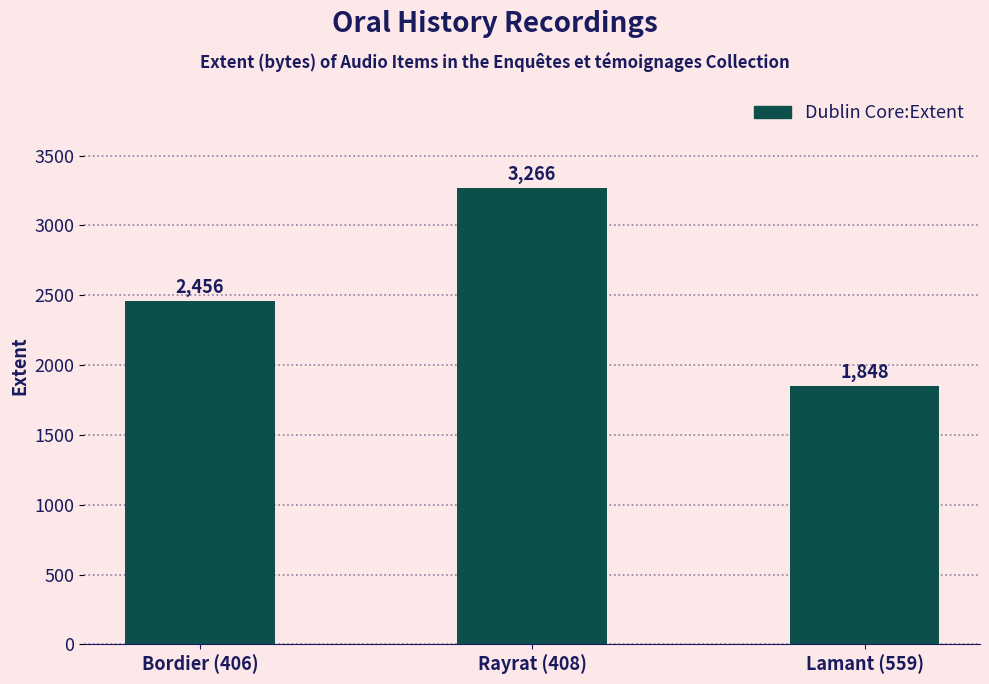

List the labels in order of value, smallest first.

Lamant (559), Bordier (406), Rayrat (408)